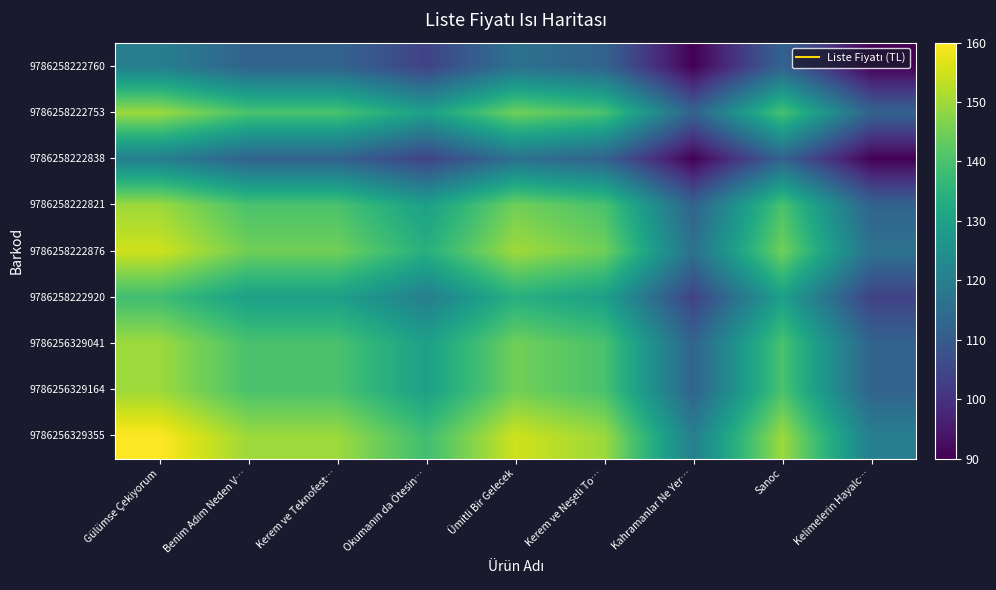

List the series in order of their peak value, lowest first.

9786258222838, 9786258222760, 9786258222920, 9786256329164, 9786256329041, 9786258222821, 9786258222753, 9786258222876, 9786256329355